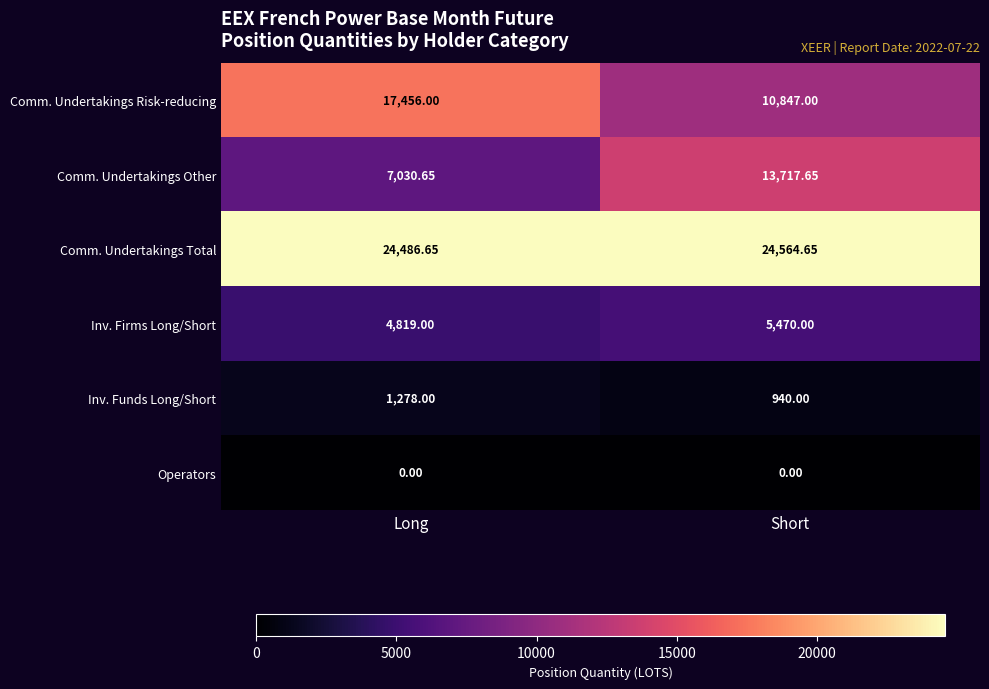

Which series has the largest range (max minus min)?

Comm. Undertakings Other